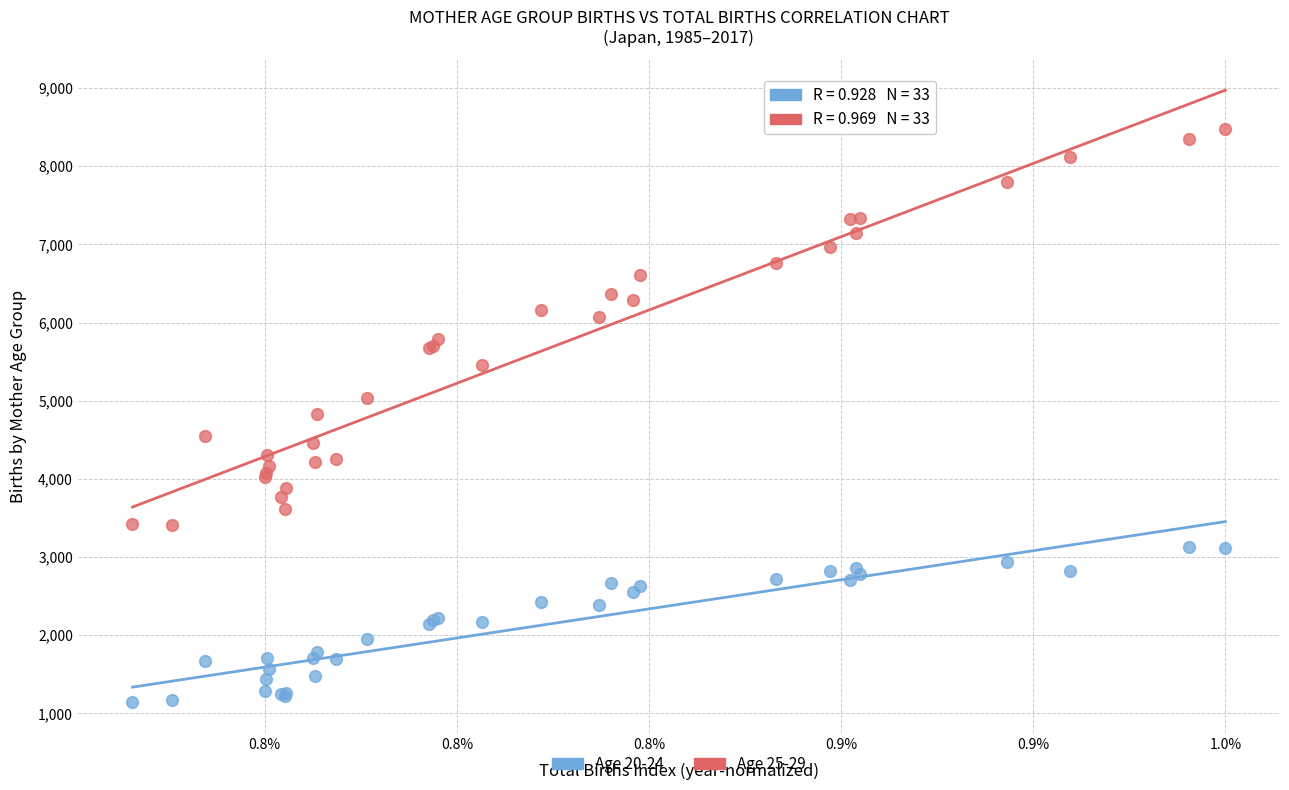

Which series contains the highest Y value?

Age 25-29